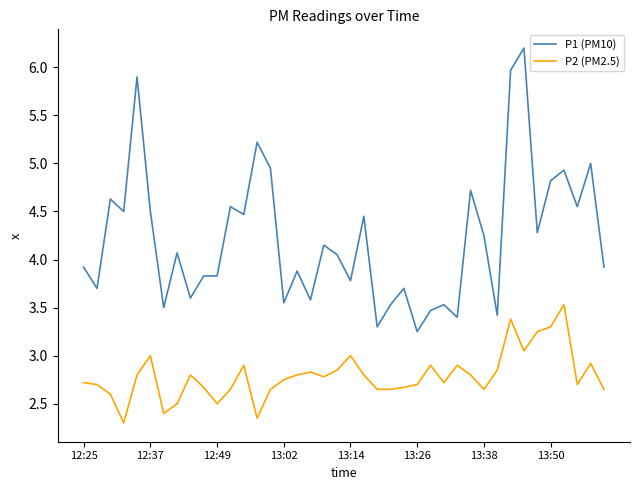

True or false: P1 (PM10) and P2 (PM2.5) cross at least once.

False